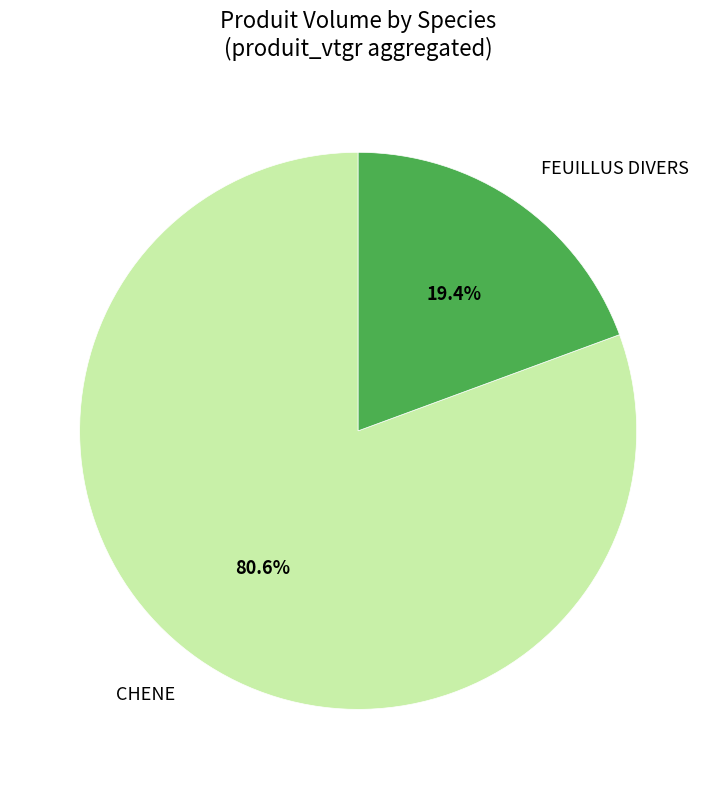

To the nearest percent, what percentage of the pie is CHENE?

81%